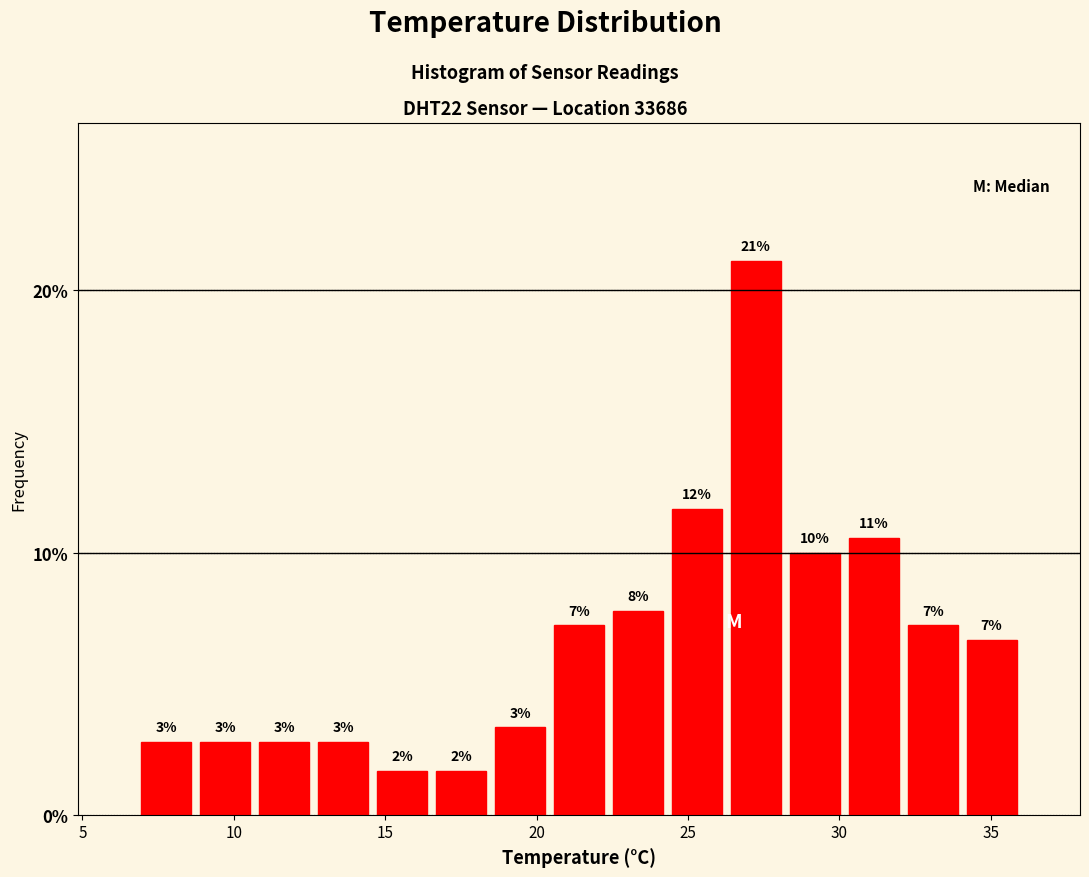

Around what value on the x-axis is the tallest bar? Give the approximate position of its centre, as read against the axis.

27.0